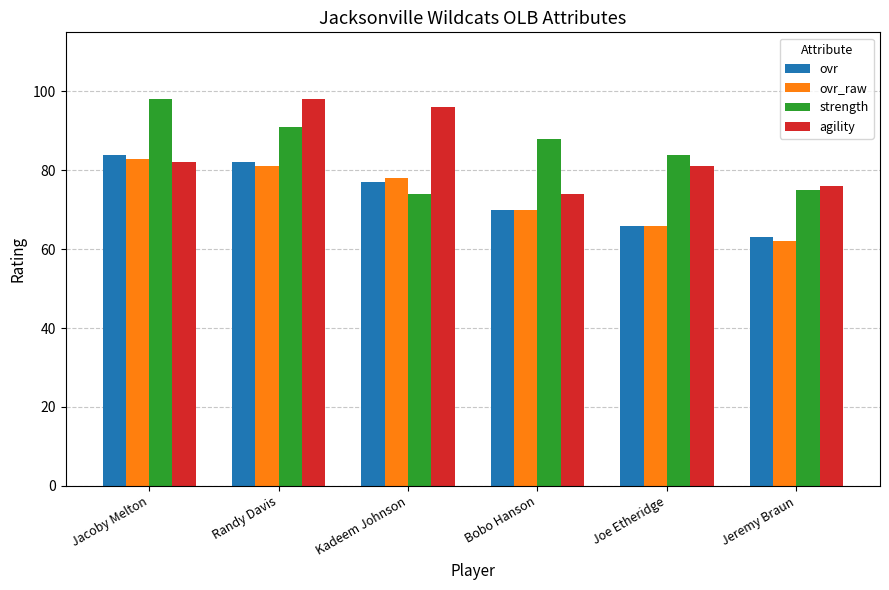

How many groups of bars are there?

6